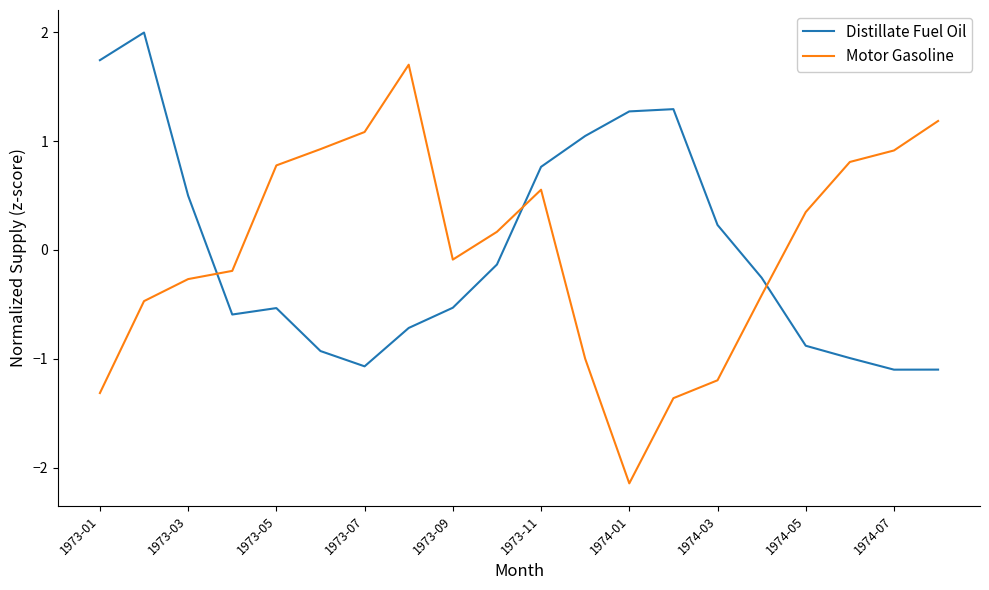

What is the maximum value shown in the chart?

2.0